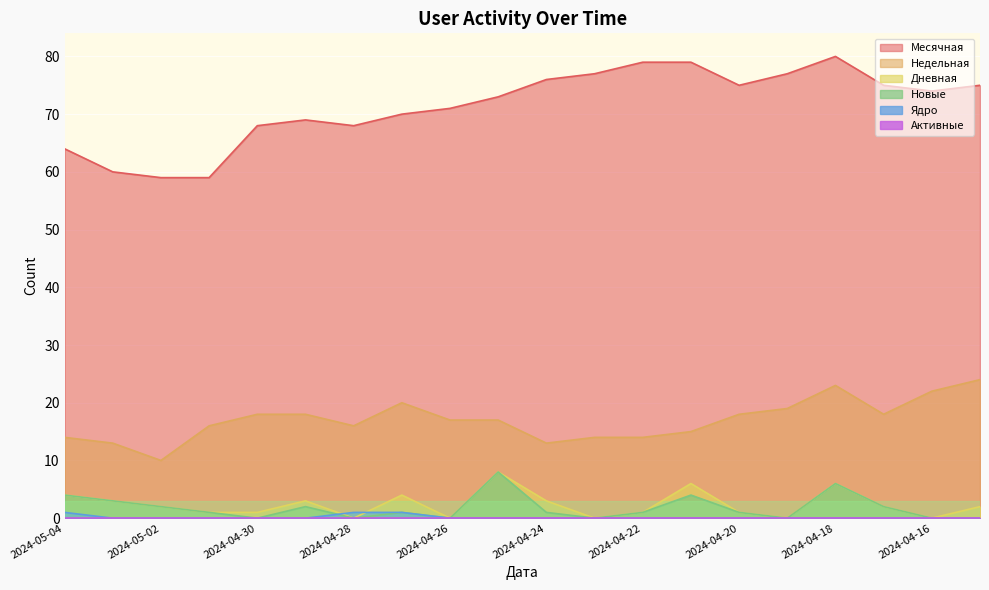

How many values in Дневная are above zero?

15